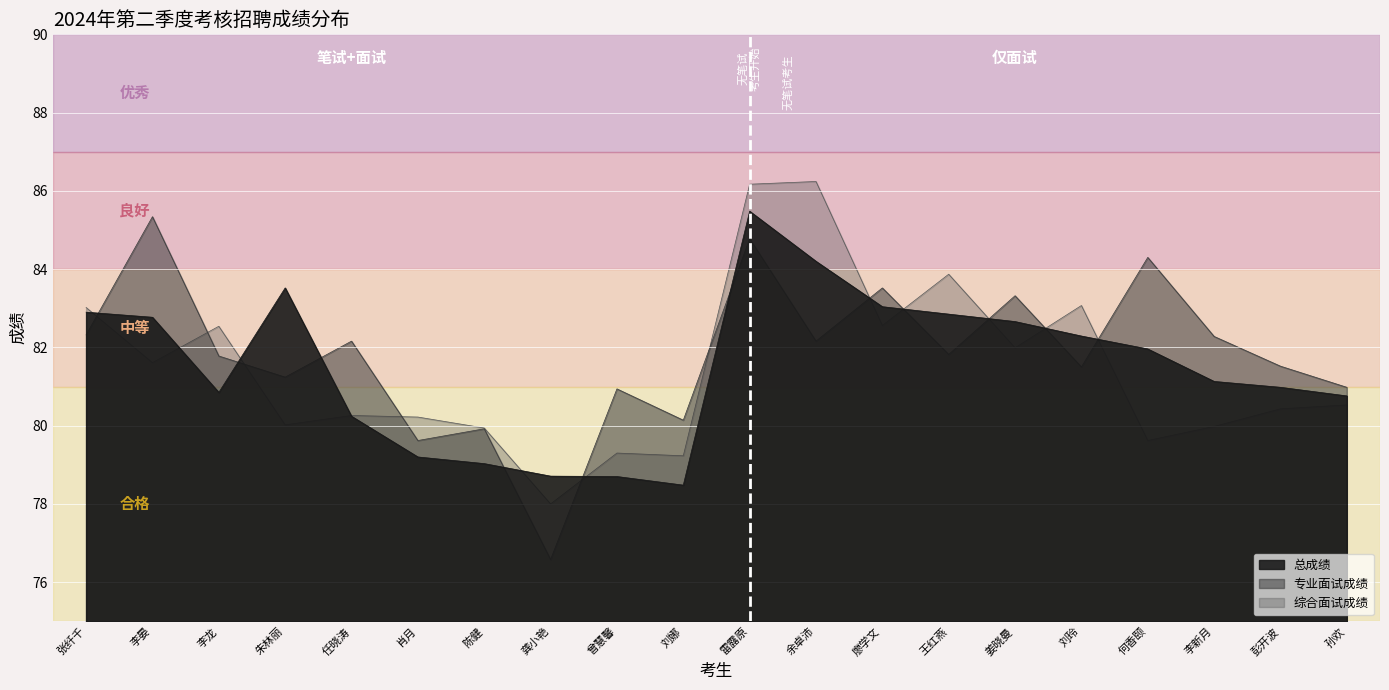

Count the number of categories in the chart.

20